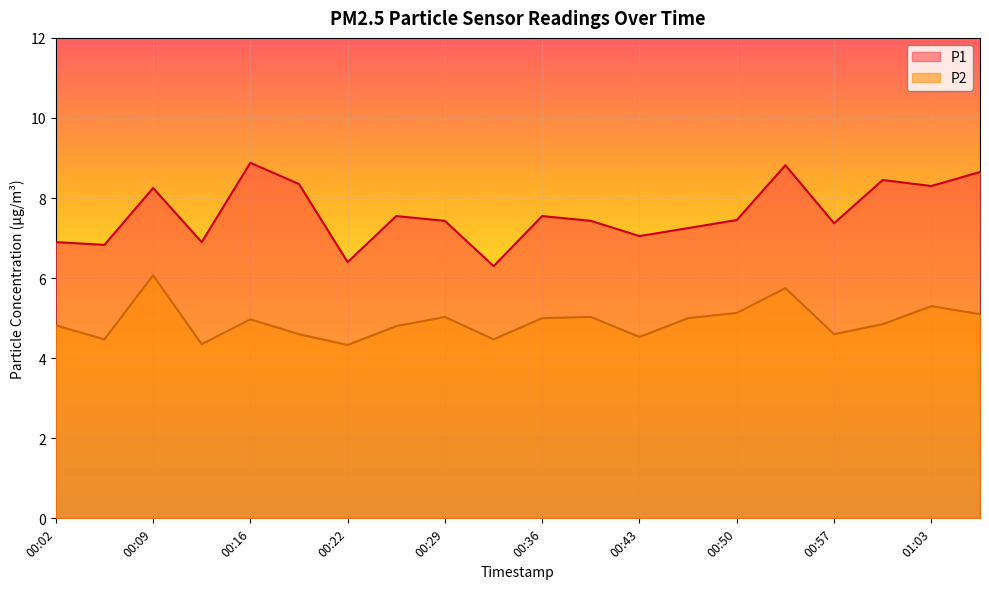

True or false: P2 and P1 intersect in this chart.

False